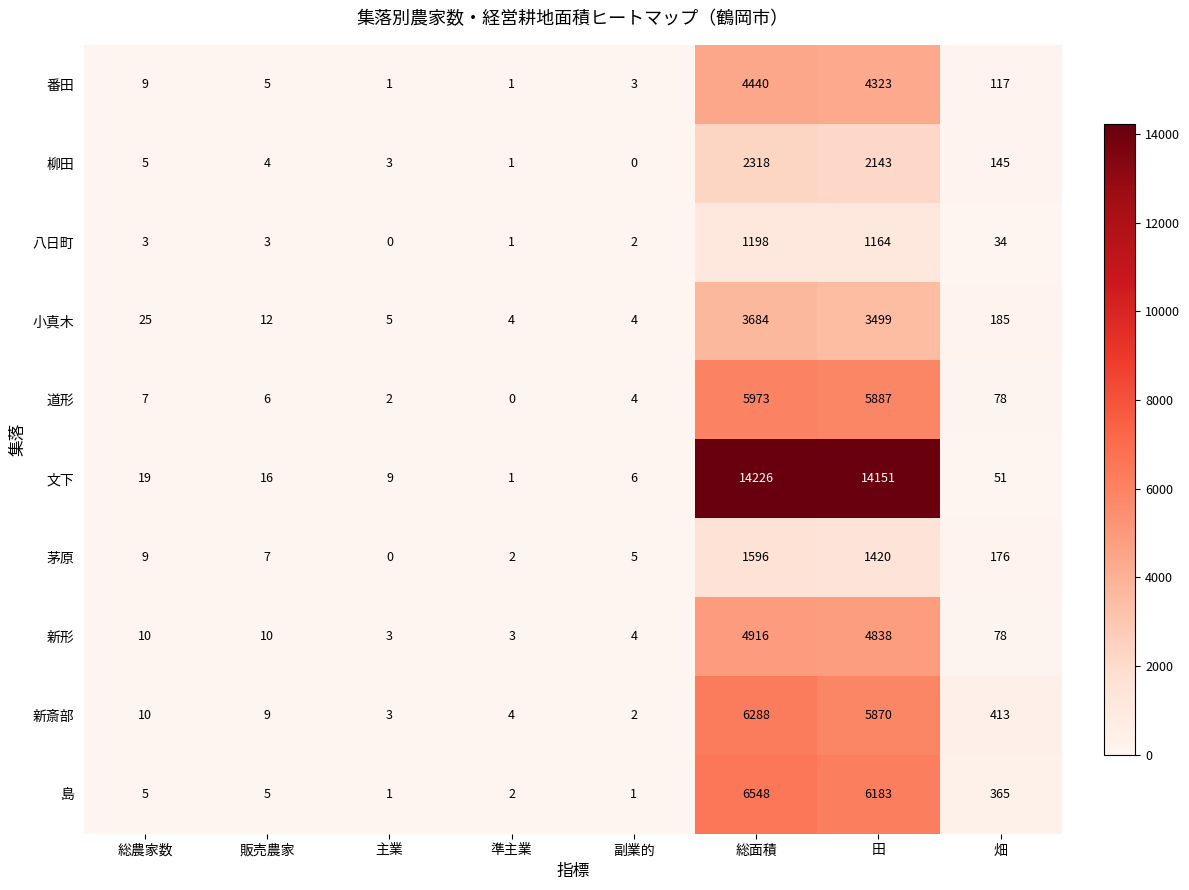

Read the 島 value at 総面積, to the nearest 10.

6550